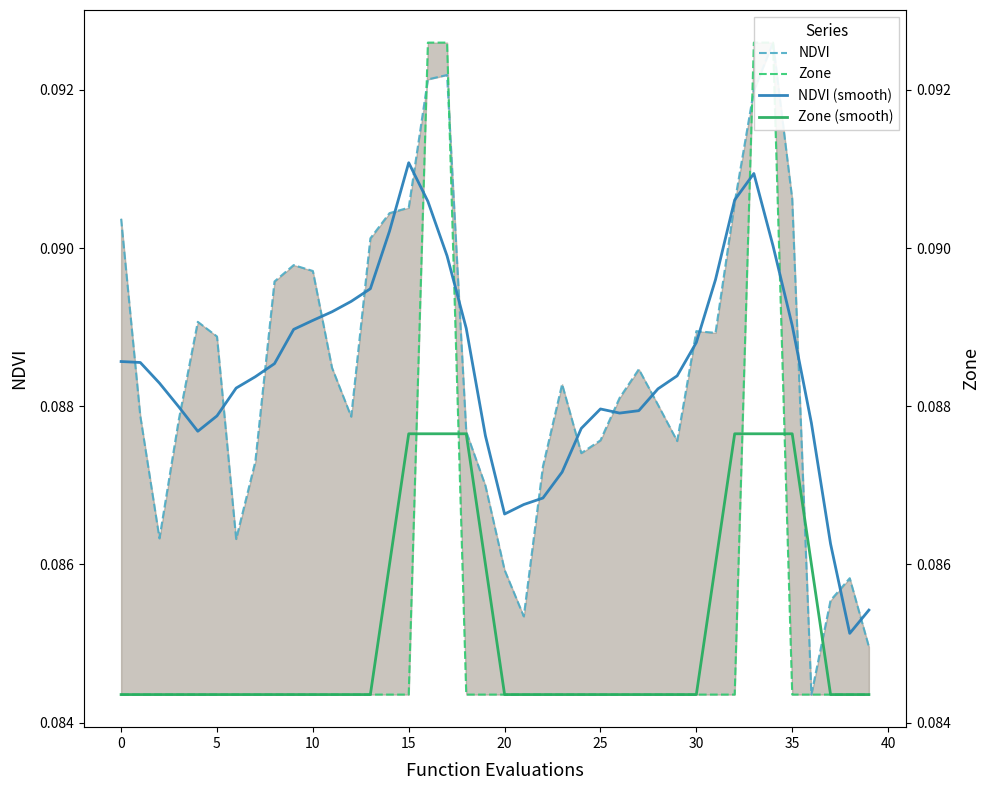

The NDVI series shows 0.1 at 19. True or false?

True